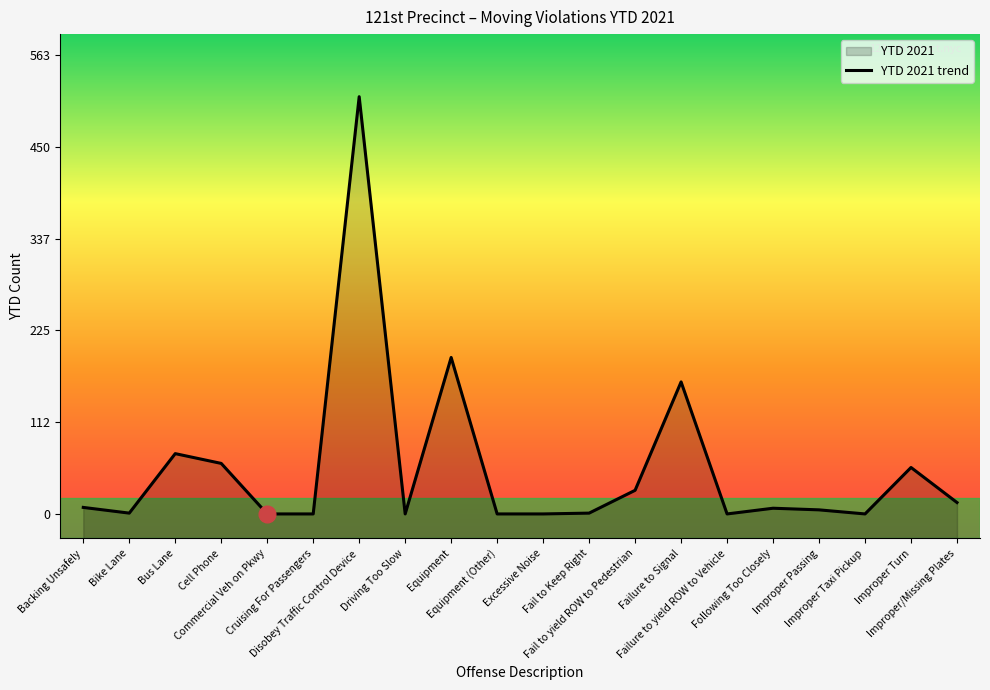

Reading right to left, extract all data points from this chart.

Improper/Missing Plates=14	Improper Turn=57	Improper Taxi Pickup=0	Improper Passing=5	Following Too Closely=7	Failure to yield ROW to Vehicle=0	Failure to Signal=162	Fail to yield ROW to Pedestrian=29	Fail to Keep Right=1	Excessive Noise=0	Equipment (Other)=0	Equipment=192	Driving Too Slow=0	Disobey Traffic Control Device=512	Cruising For Passengers=0	Commercial Veh on Pkwy=0	Cell Phone=62	Bus Lane=74	Bike Lane=1	Backing Unsafely=8